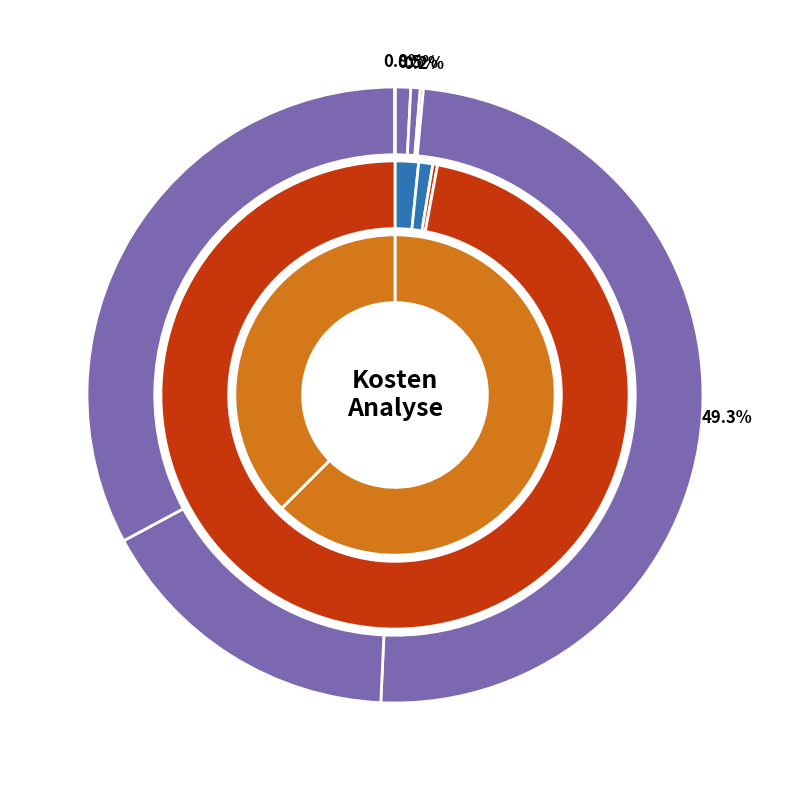

True or false: Jährliche Kosten Dienstleister accounts for 49% of the total.

True